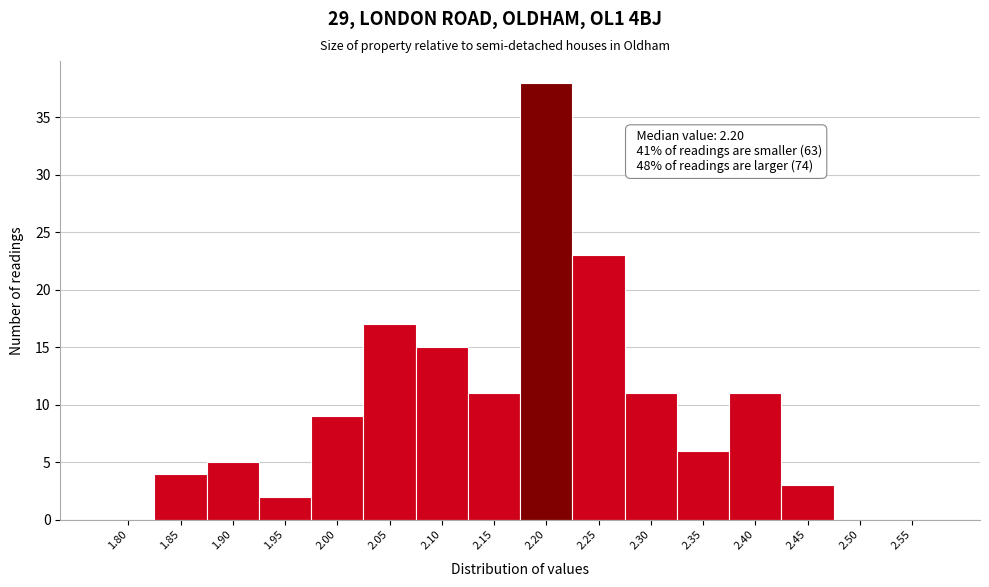

Reading left to right, what are all the values shown in this chart?

1.80=0	1.85=4	1.90=5	1.95=2	2.00=9	2.05=17	2.10=15	2.15=11	2.20=38	2.25=23	2.30=11	2.35=6	2.40=11	2.45=3	2.50=0	2.55=0